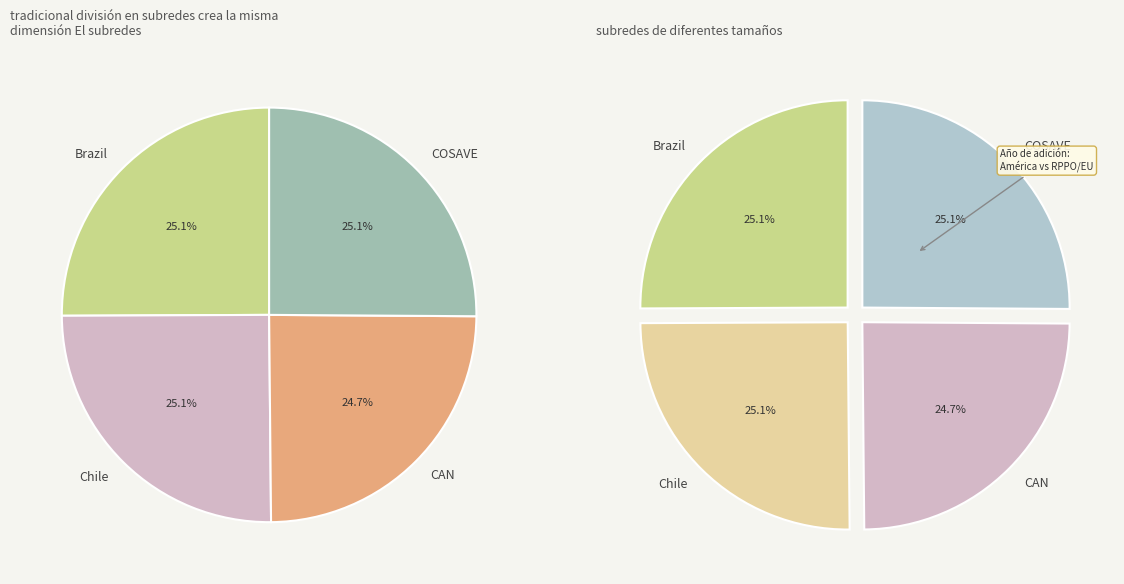

What is the total percentage of COSAVE and CAN?

49.9%